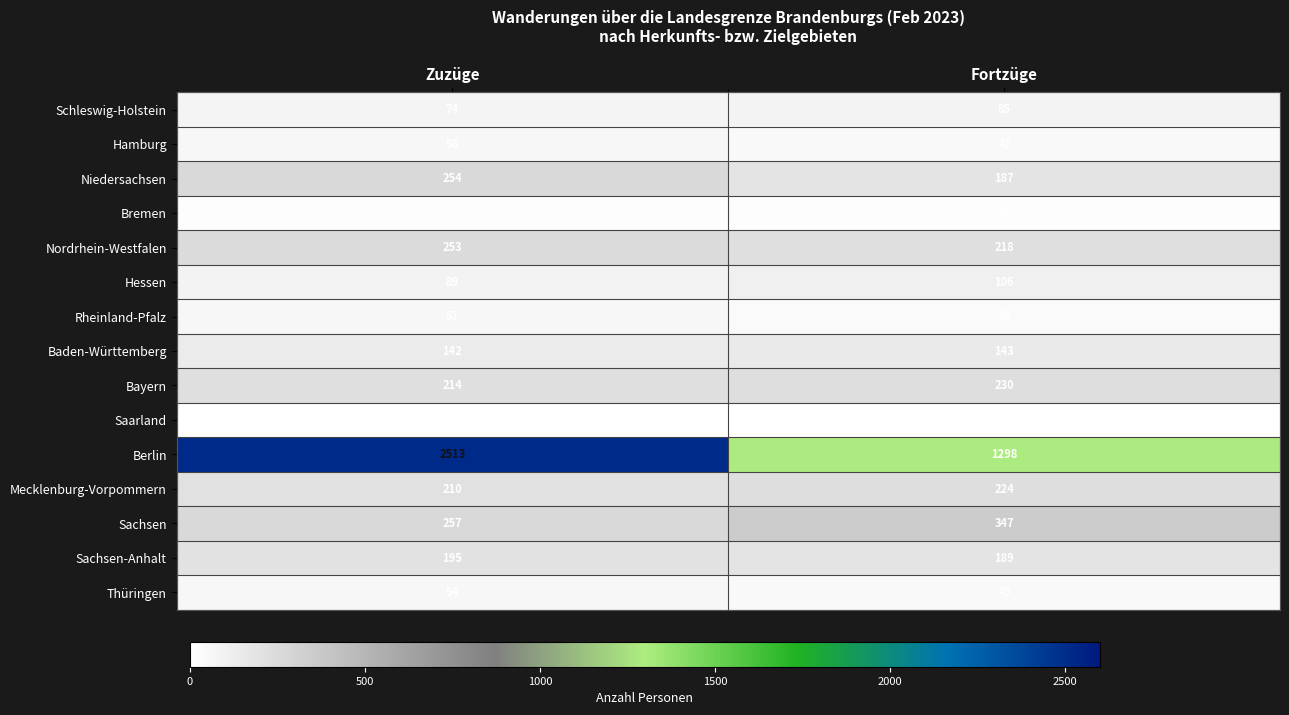

At which category is the sum across all series the highest?

Zuzüge